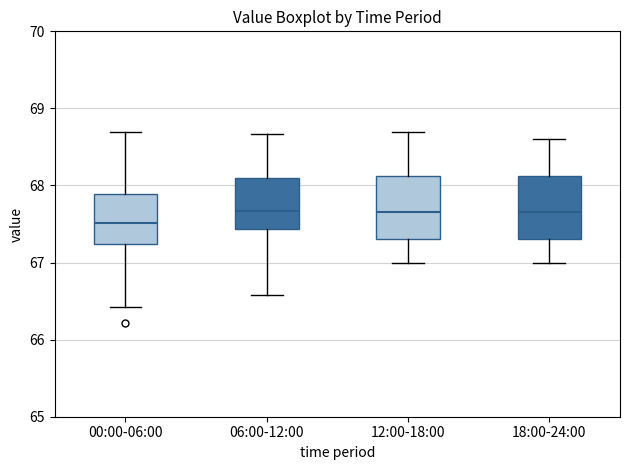

Where is the upper edge of the box for 00:00-06:00 on the y-axis? The values are not printed on the chart, so give them approximately, as read against the axis.

67.9